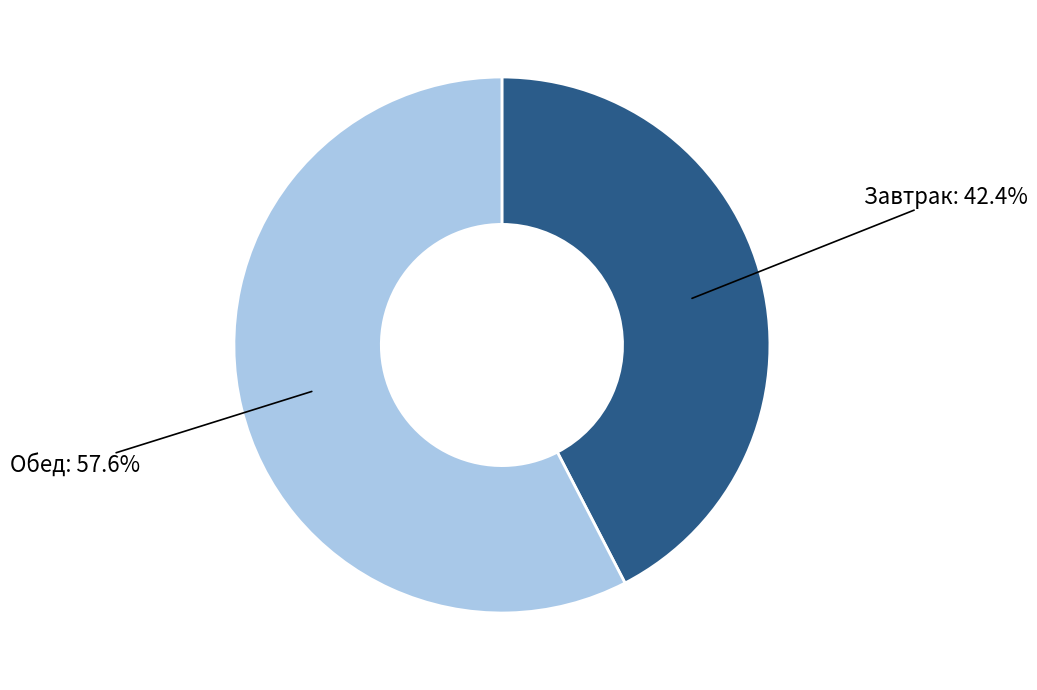

How many slices are in this pie chart?

2